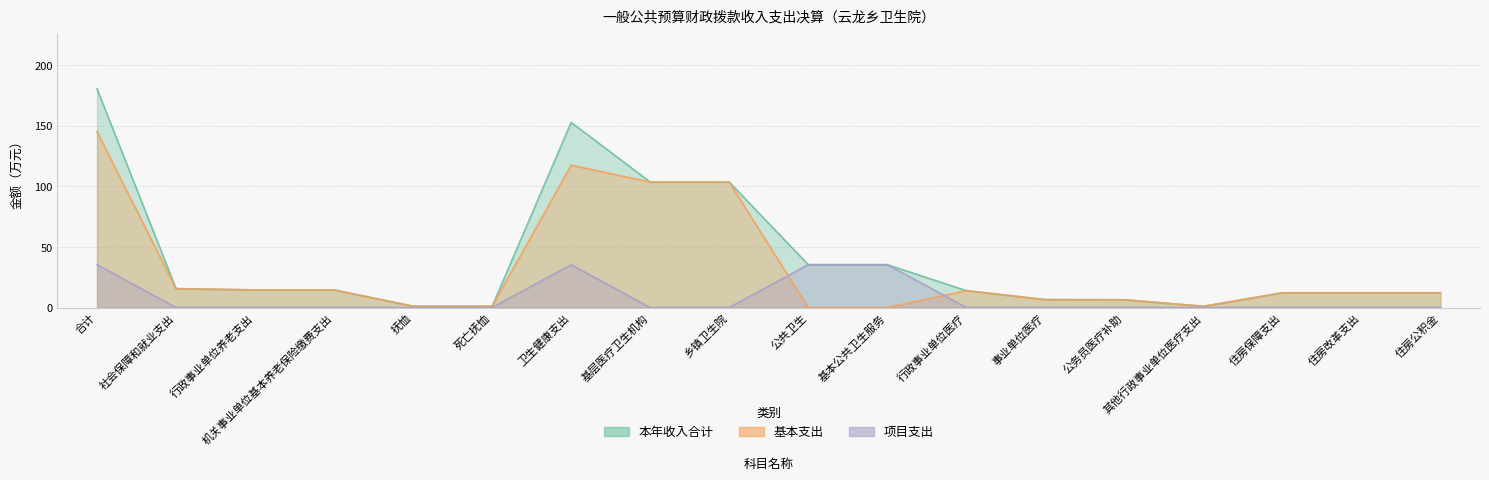

What is the label of the 9th point from the right?

公共卫生